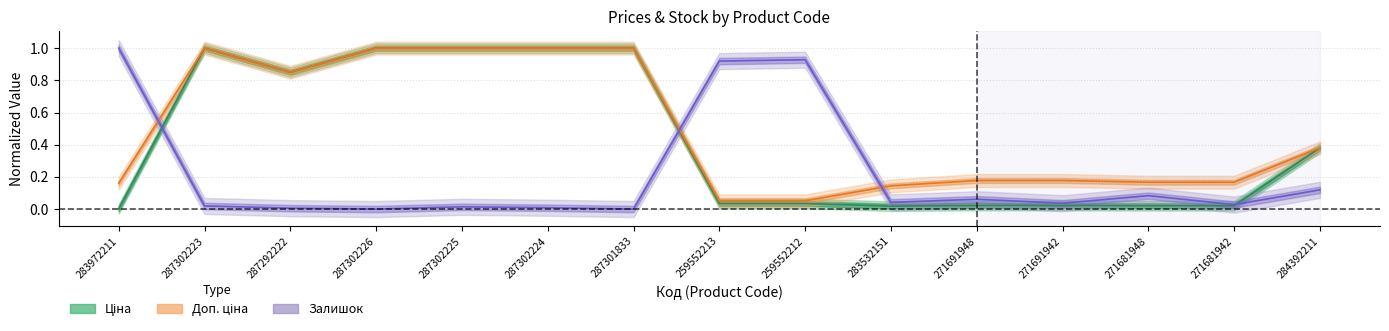

Where is the first local minimum for Доп. ціна?

287292222